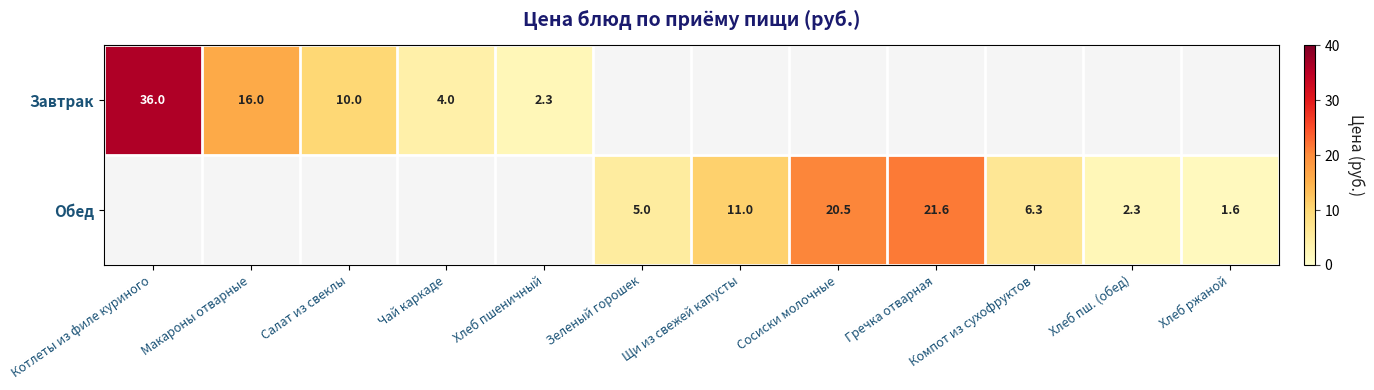

What is the spread (max minus min) of values at Котлеты из филе куриного?

36.0